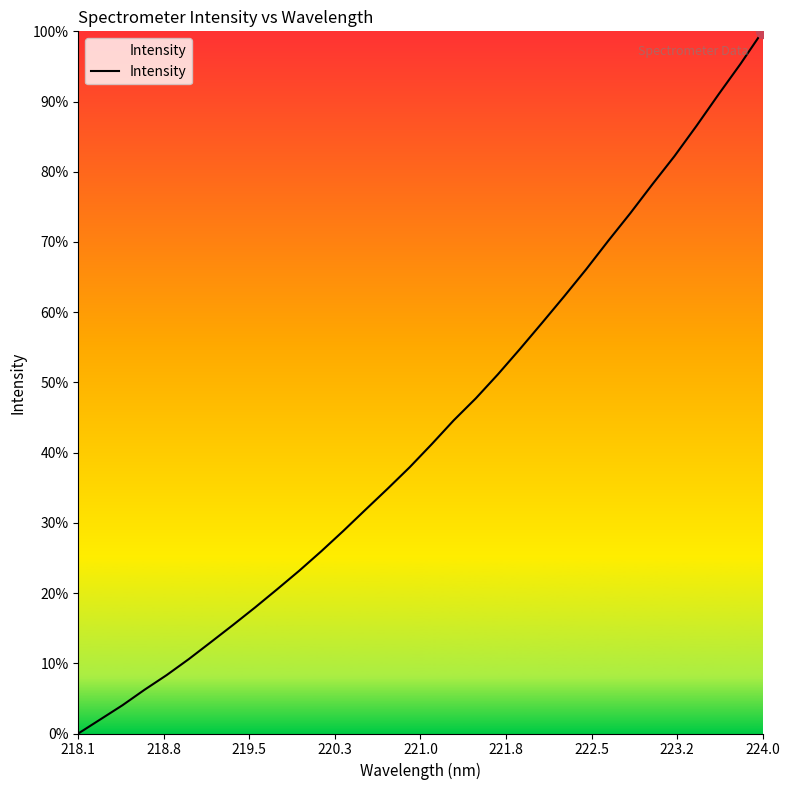

Is this an area chart (filled region under the line)?

Yes